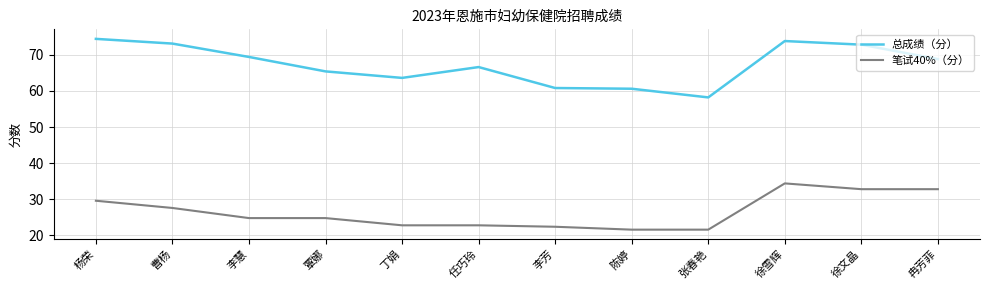

True or false: 笔试40%（分） and 总成绩（分） cross at least once.

False